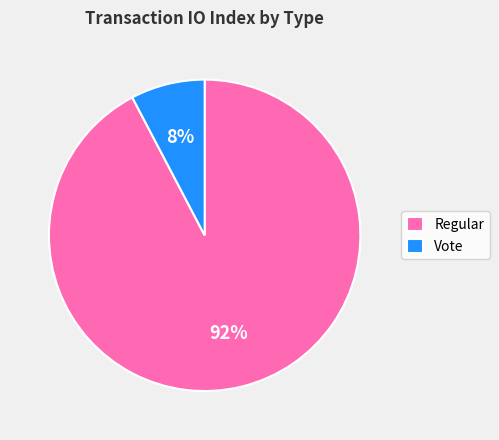

Is there any slice that represents more than half of the pie?

Yes